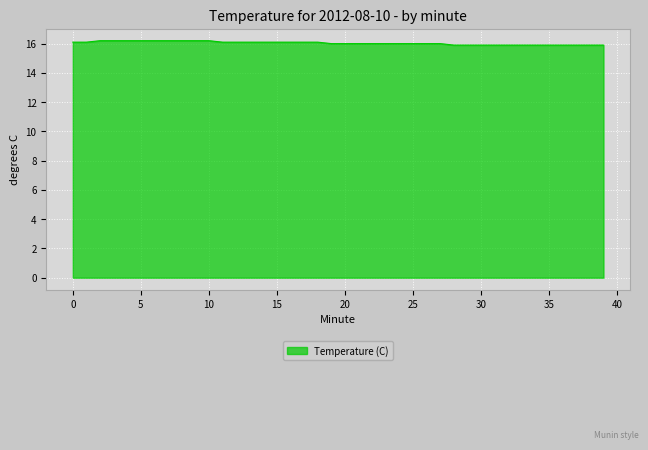

What is the sum of all values?

641.6